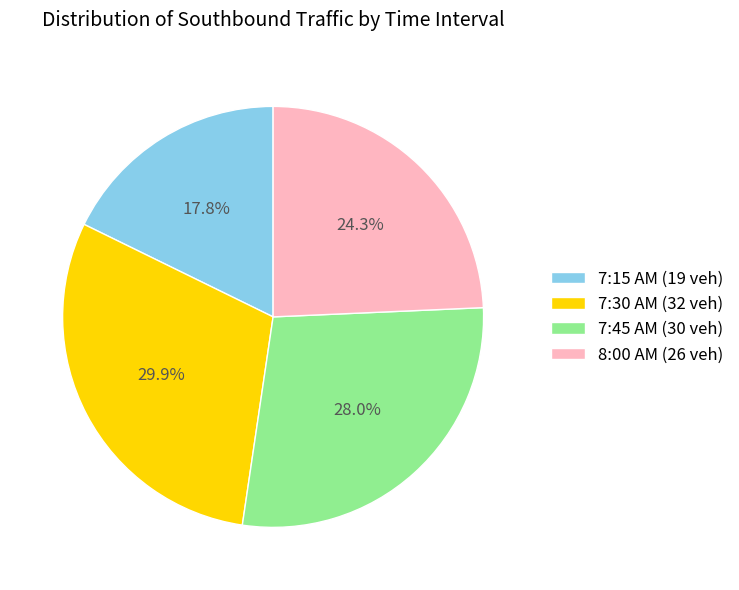

Which category has the smallest portion of the pie?

7:15 AM